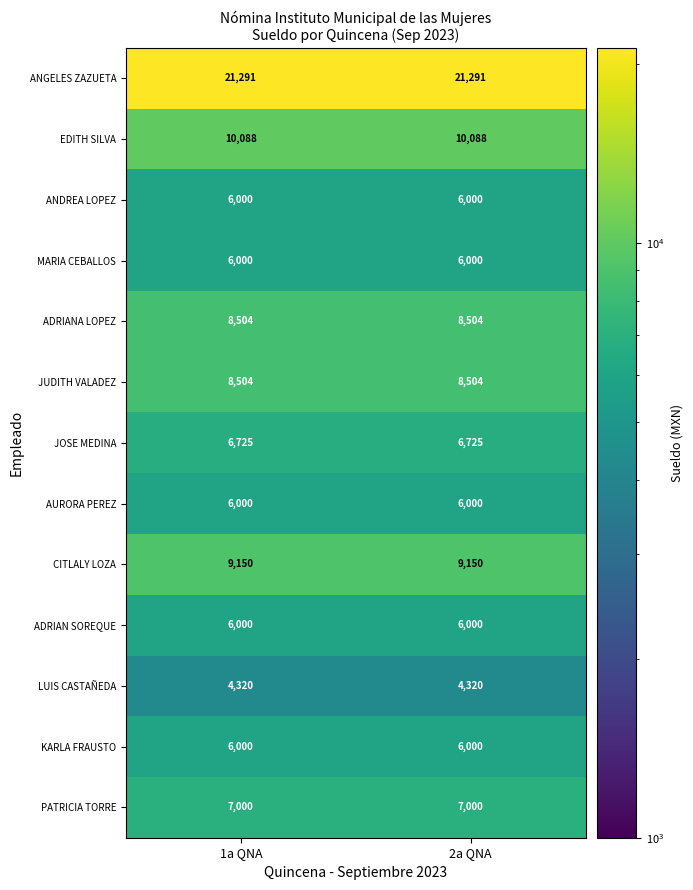

The value of PATRICIA TORRE at 1a QNA is 7000. True or false?

True